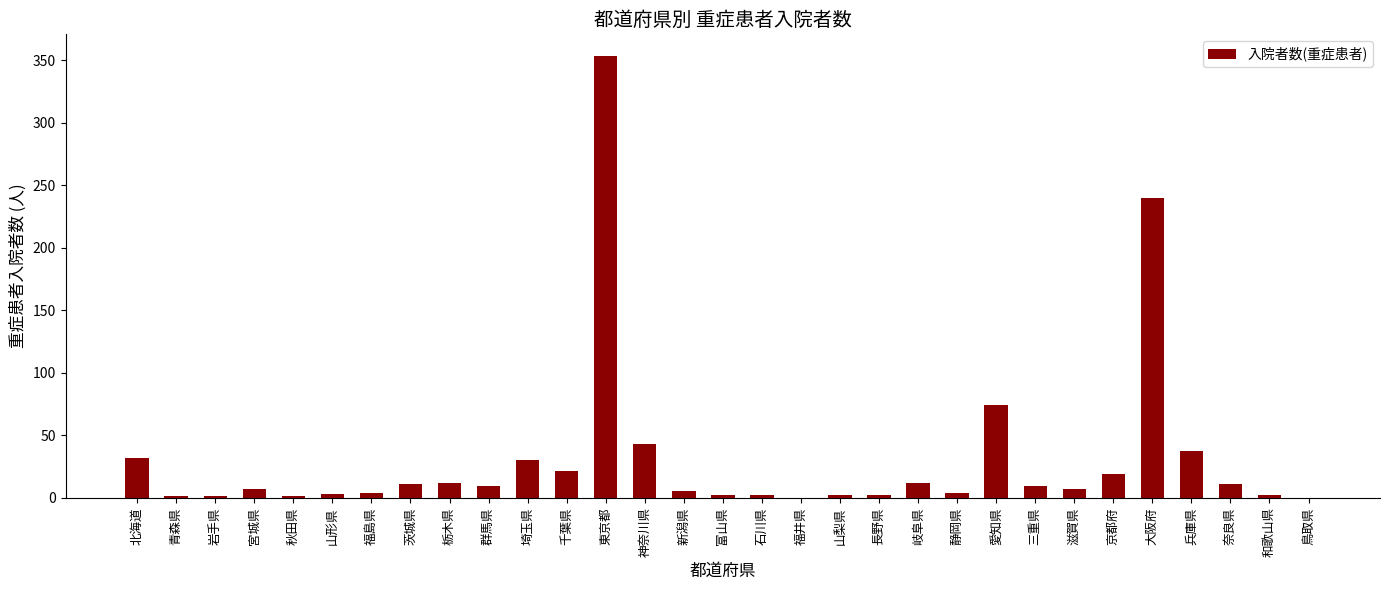

At which label is the value closest to 176?

大阪府